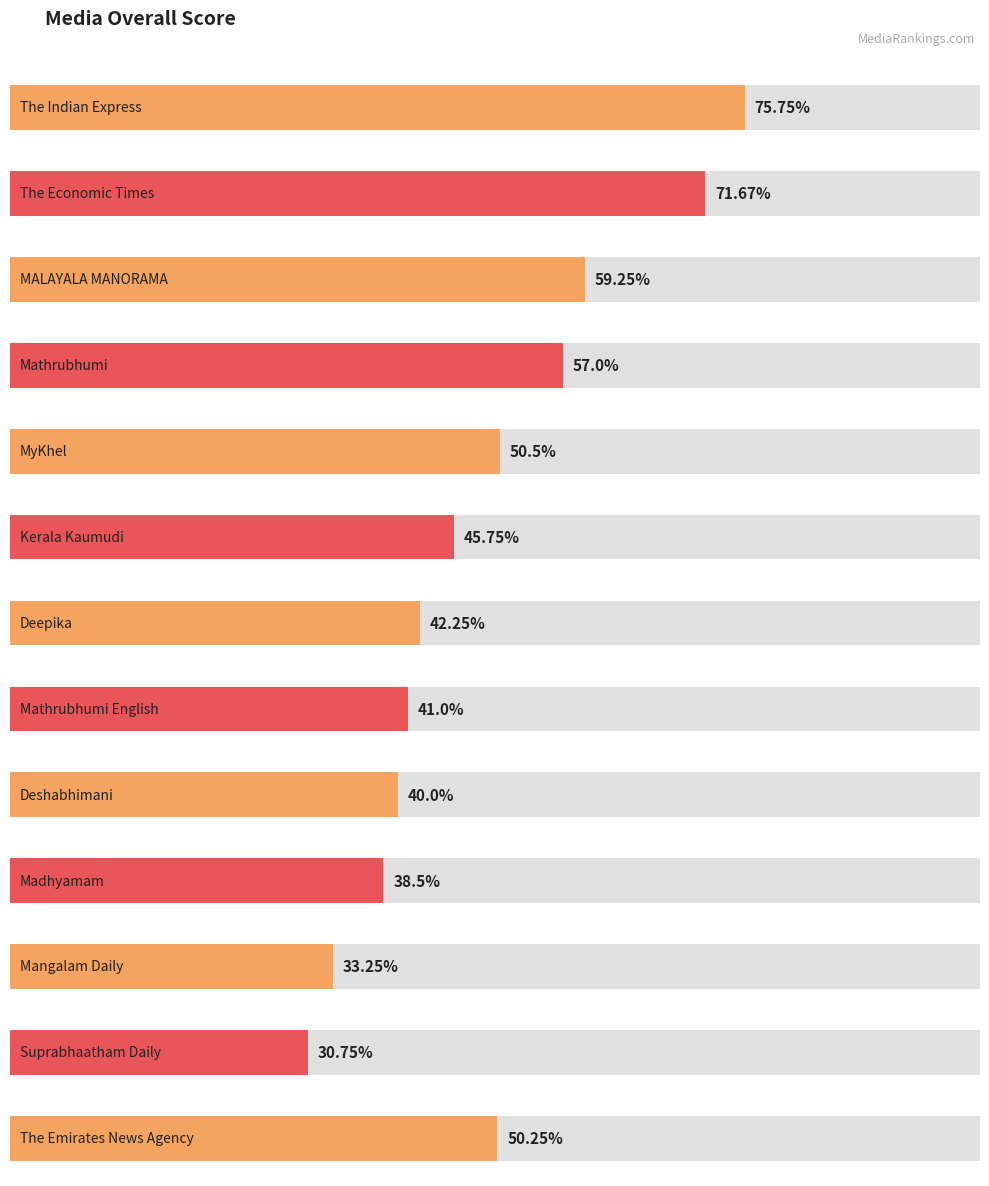

True or false: the data shows 18.5 at Mathrubhumi English.

False